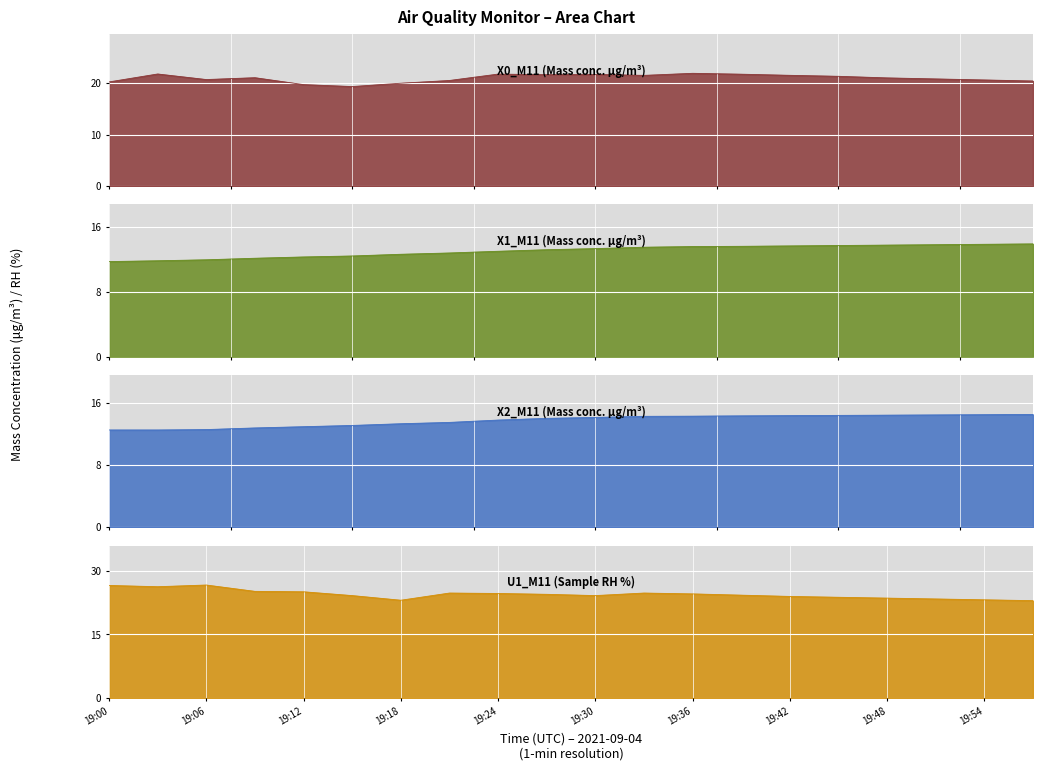

What is the difference between the U1_M11 (Sample RH %) values at 19:12 and 19:21?

0.3